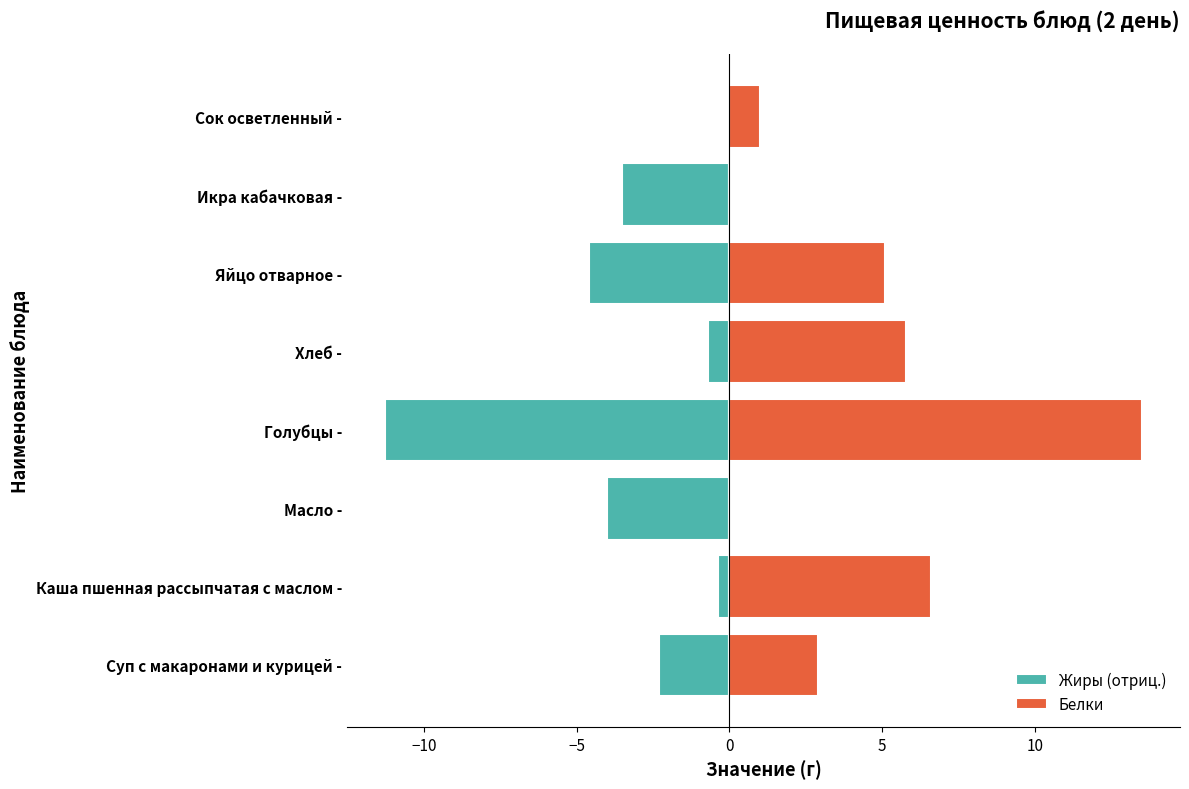

How many bars are there in each group?

2